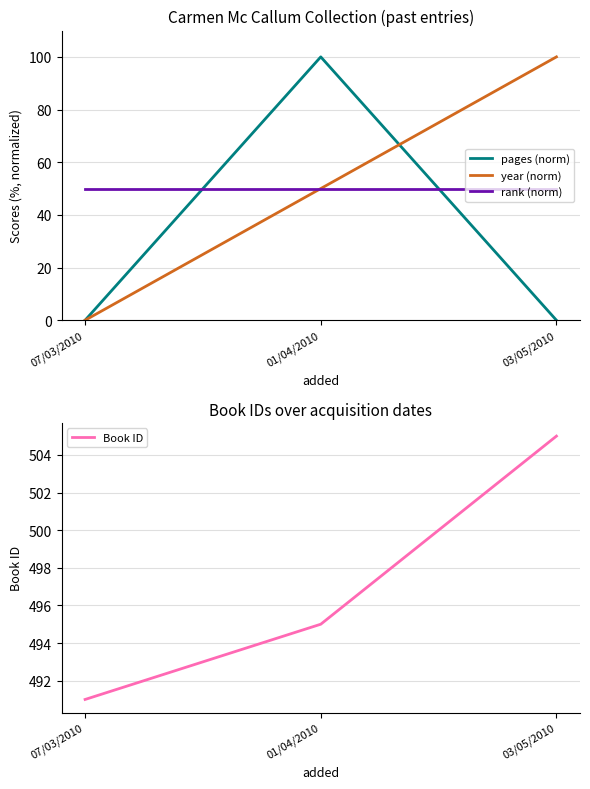

What is the average value of the Book ID series?

497